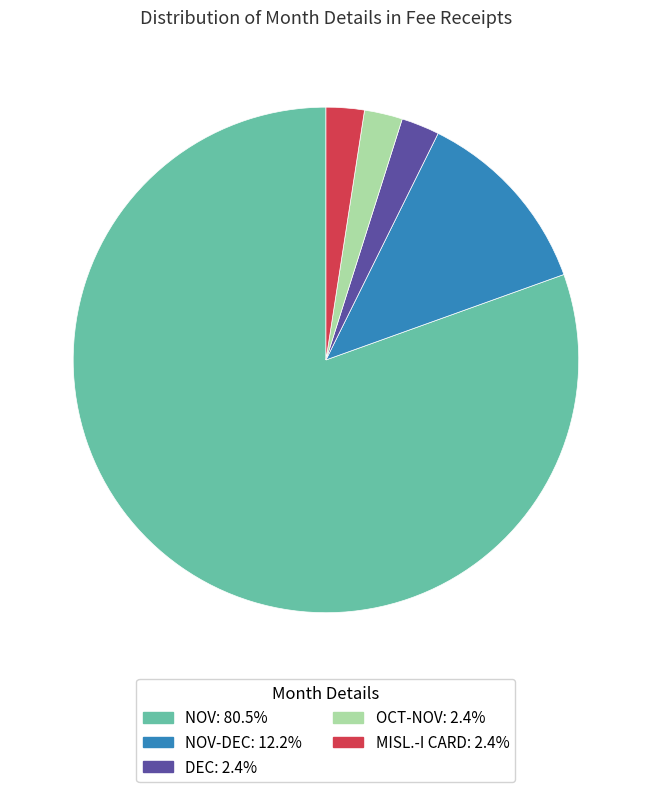

Does any single category account for the majority?

Yes